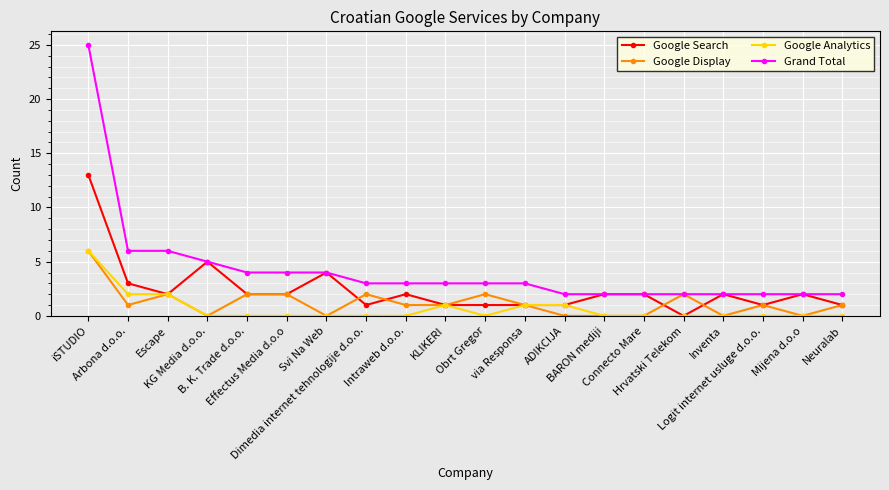

What are all the series names shown in the legend?

Google Search, Google Display, Google Analytics, Grand Total